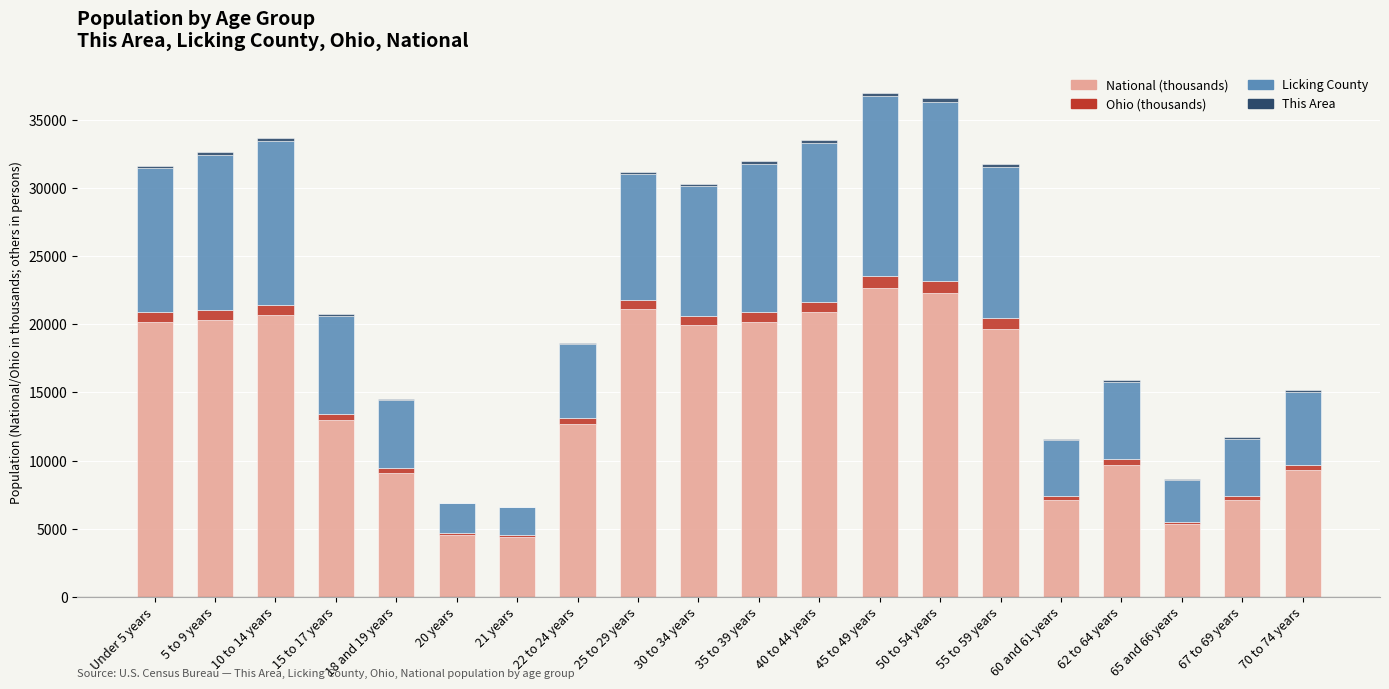

What is the maximum value for National (thousands)?

22708.6